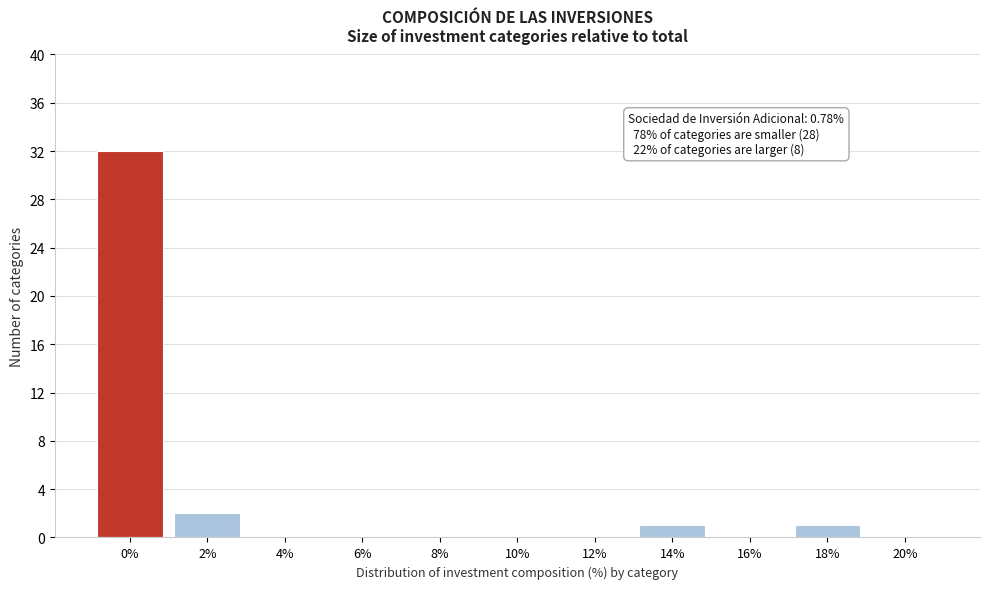

Reading right to left, transcribe all the data shown in this chart.

20%=0	18%=1	16%=0	14%=1	12%=0	10%=0	8%=0	6%=0	4%=0	2%=2	0%=32